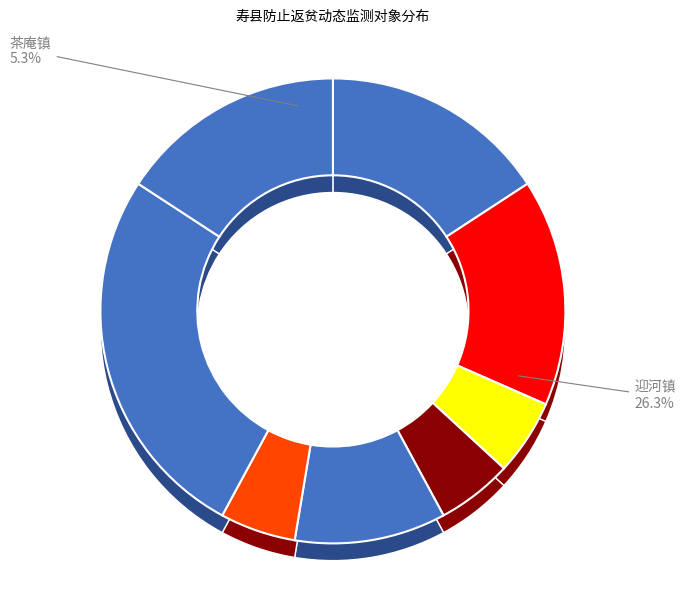

To the nearest percent, what portion does 窑口镇 represent?

5%